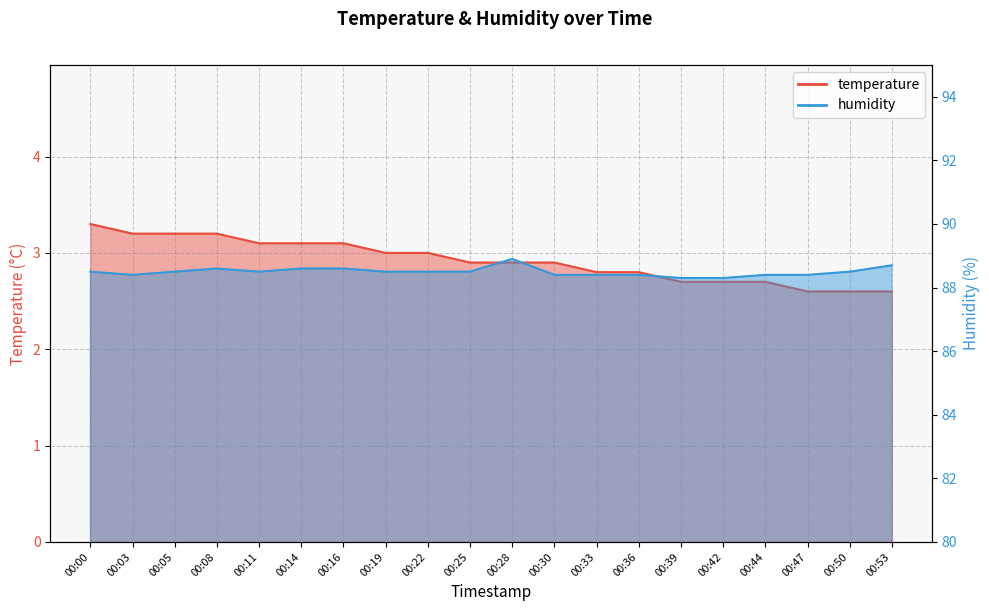

List the series in order of their overall mean, lowest first.

temperature, humidity